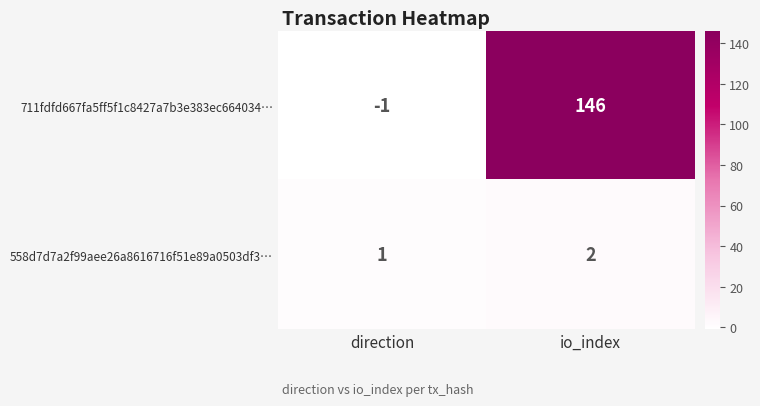

Rank the series by their average value, from highest to lowest.

711fdfd667fa5ff5f1c8427a7b3e383ec664034…, 558d7d7a2f99aee26a8616716f51e89a0503df3…